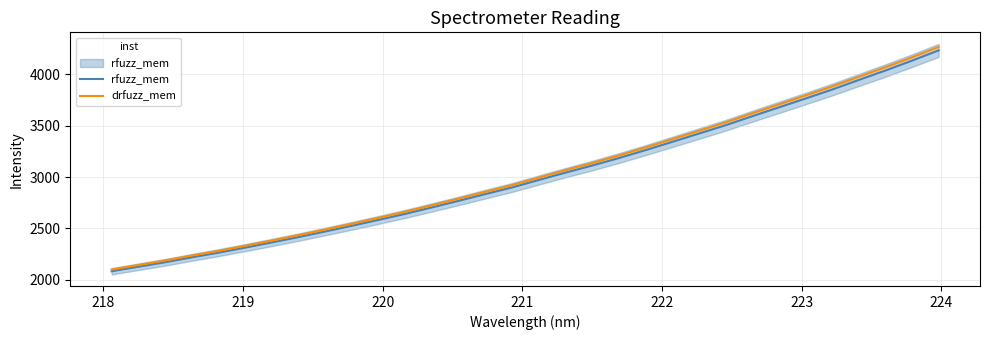

List the series in order of their overall mean, lowest first.

rfuzz_mem, drfuzz_mem